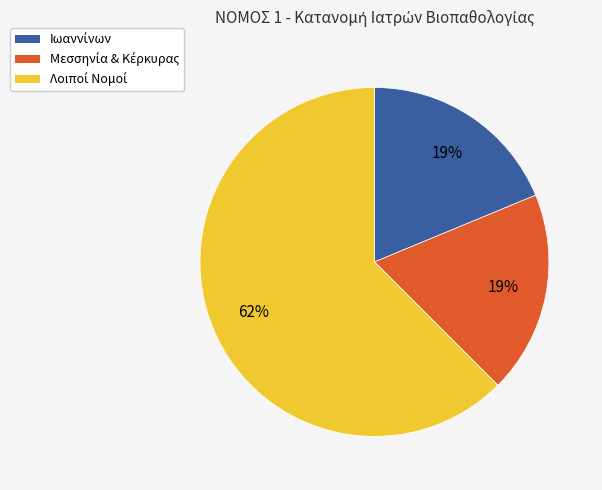

How many segments does this pie chart have?

3